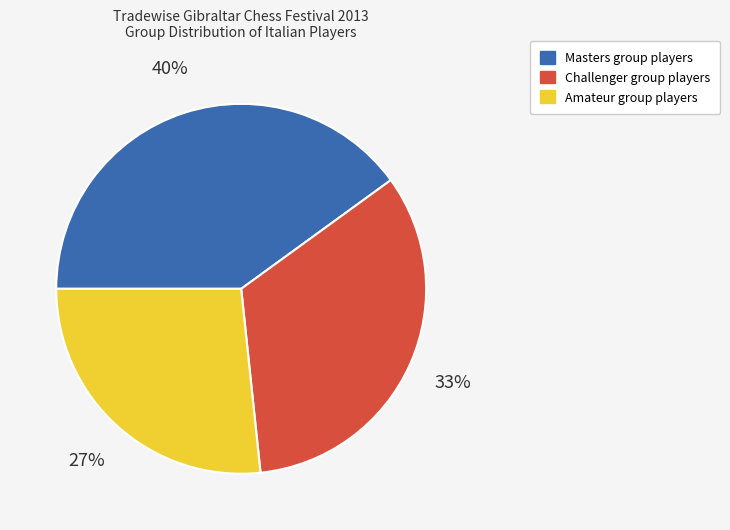

What is the smallest slice in the pie chart?

Amateur